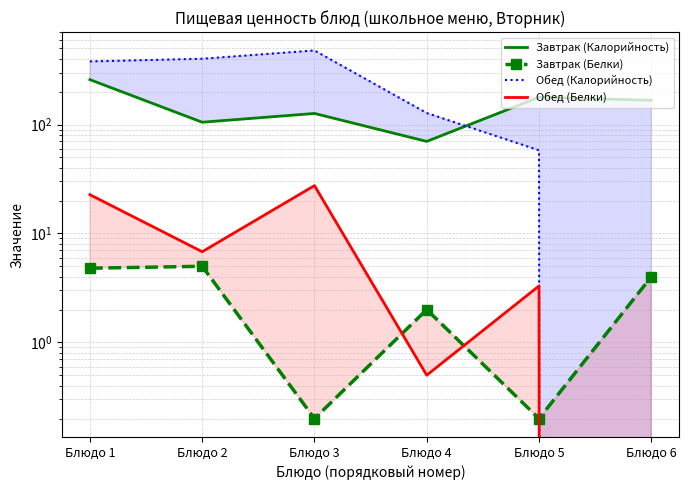

What is the average value of the Завтрак (Белки) series?

2.7